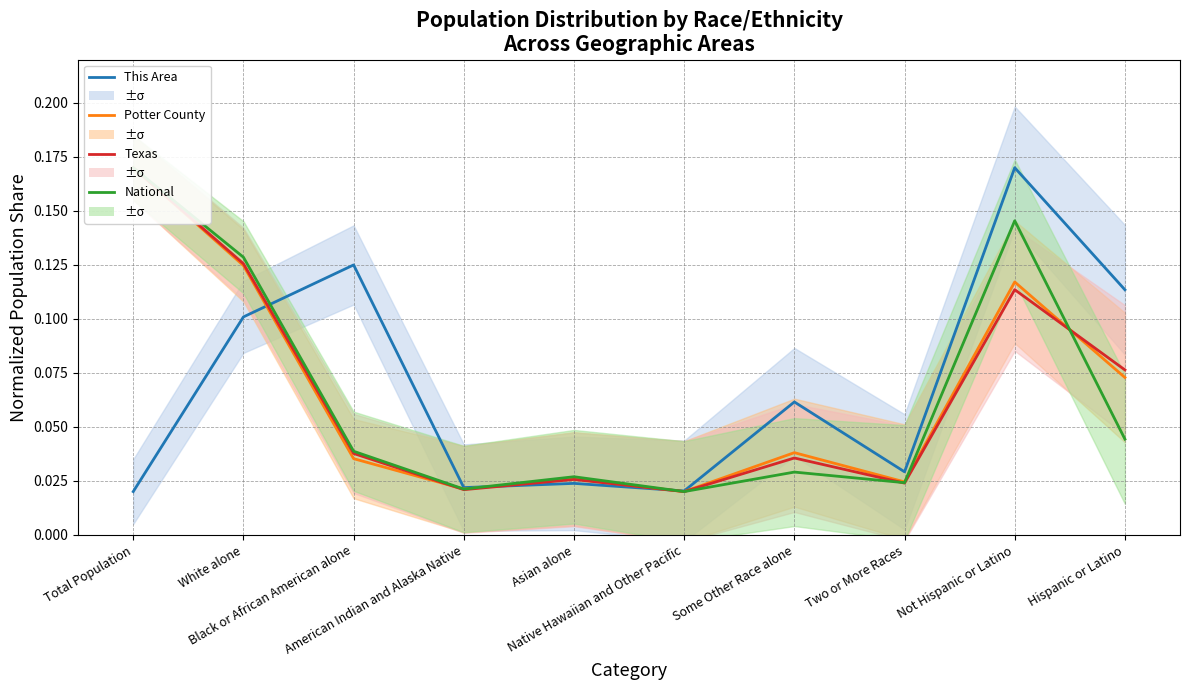

The Potter County series shows 0.0 at American Indian and Alaska Native. True or false?

False